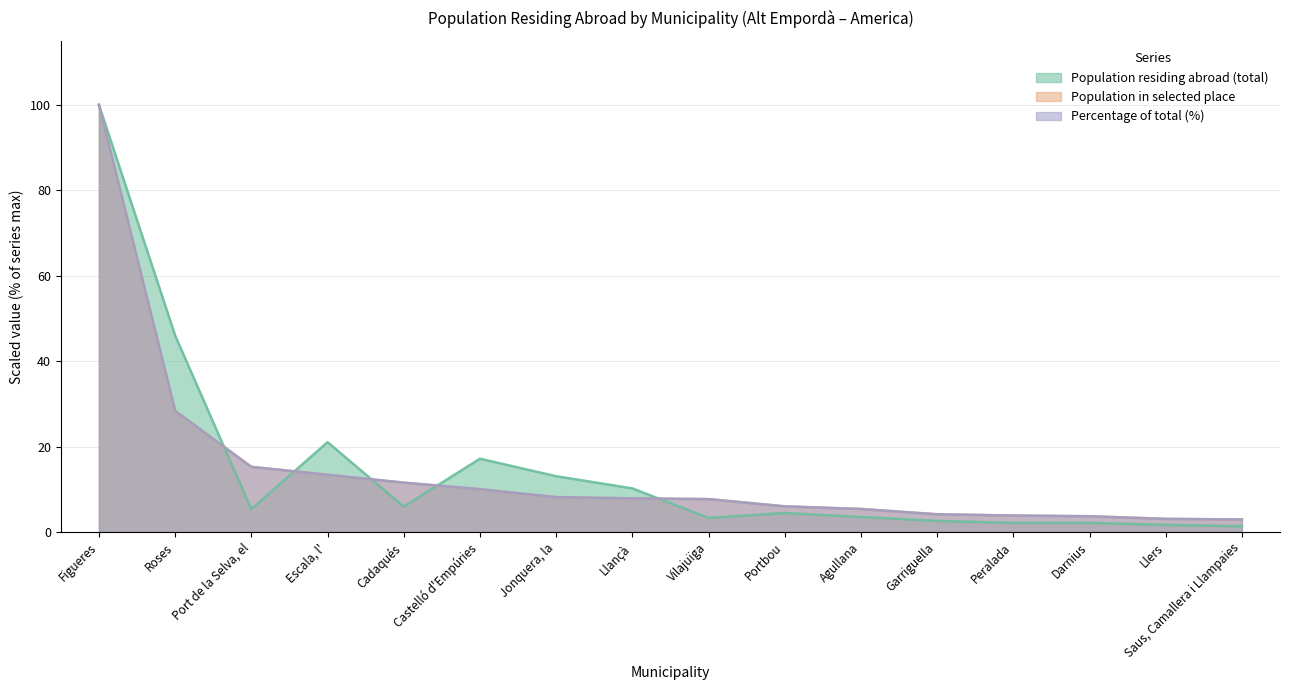

List the series in order of their peak value, highest first.

Population residing abroad (total), Population in selected place, Percentage of total (%)